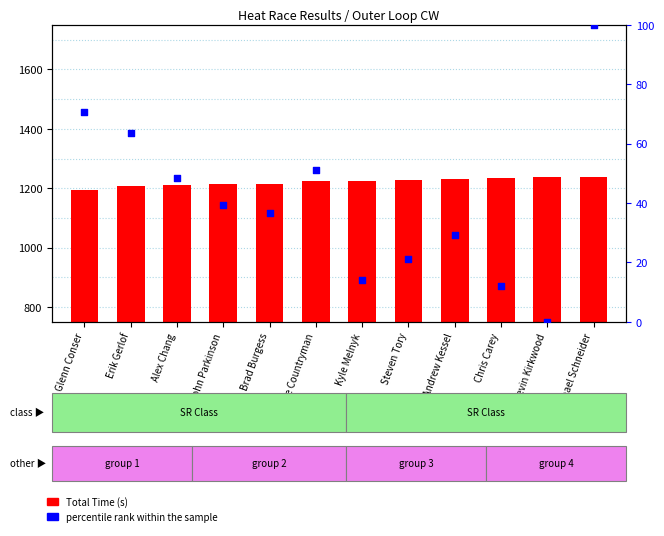

What is the total value across all series at John Parkinson?

1254.2